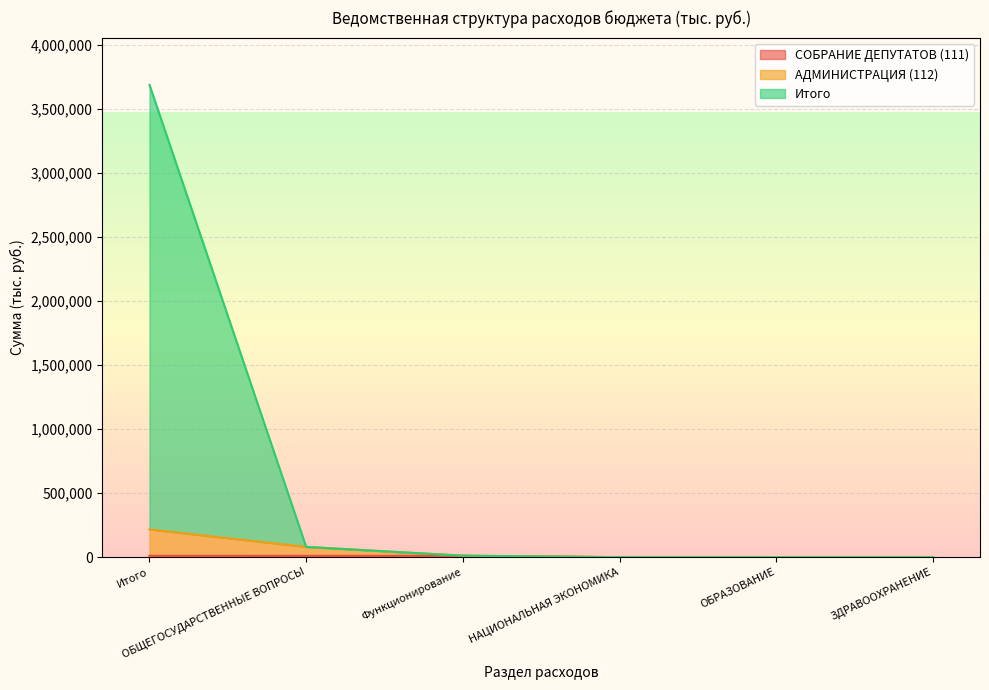

True or false: АДМИНИСТРАЦИЯ (112) and СОБРАНИЕ ДЕПУТАТОВ (111) intersect in this chart.

False